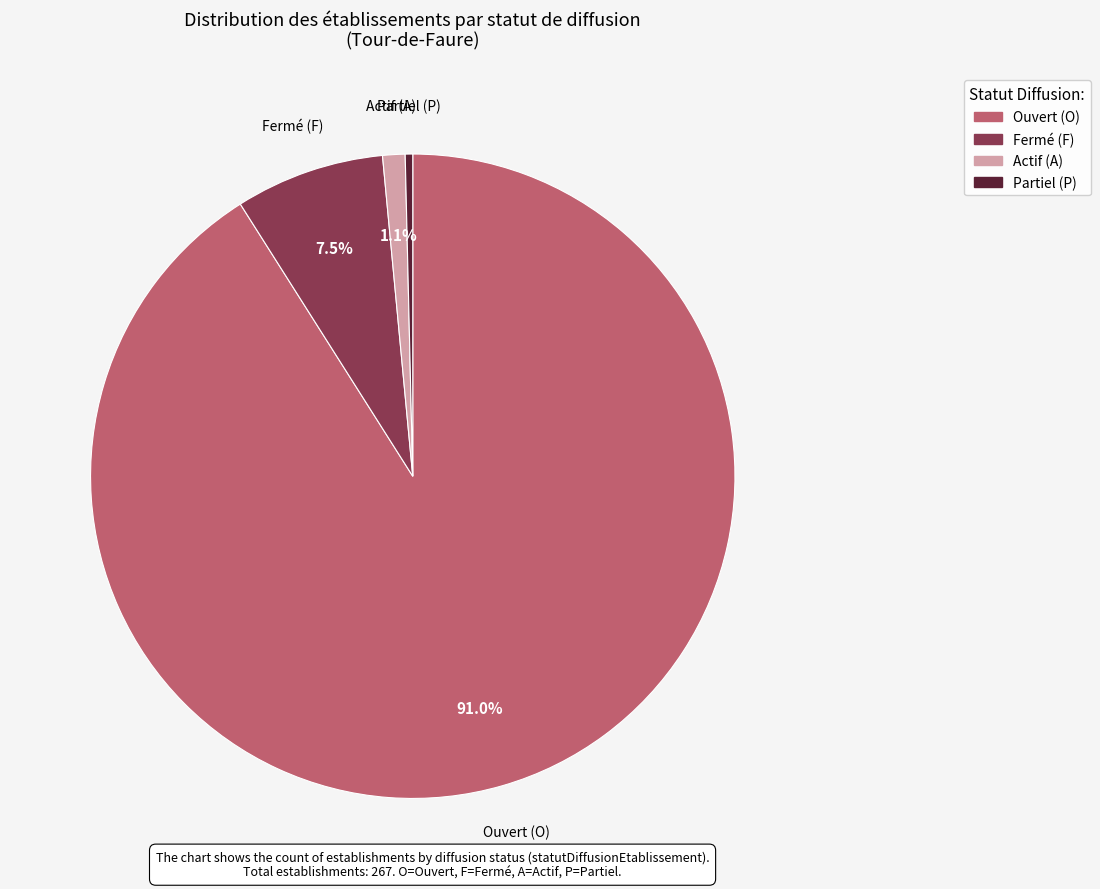

Count the number of slices in the pie.

4